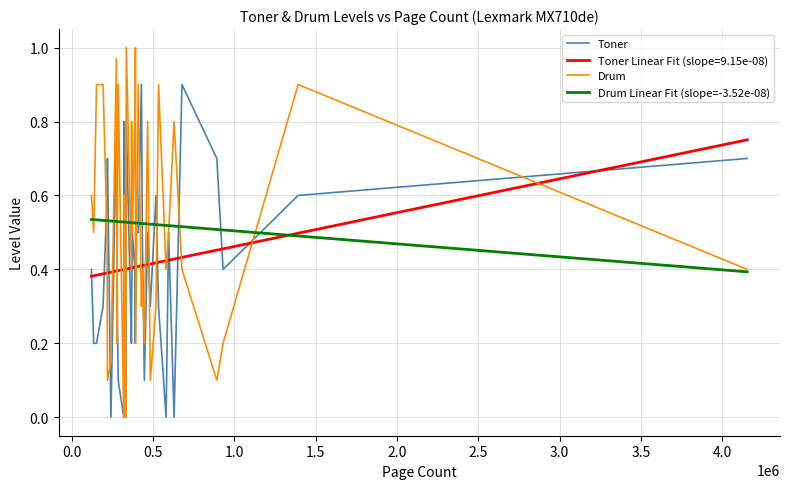

Which series has the widest spread of values?

Drum